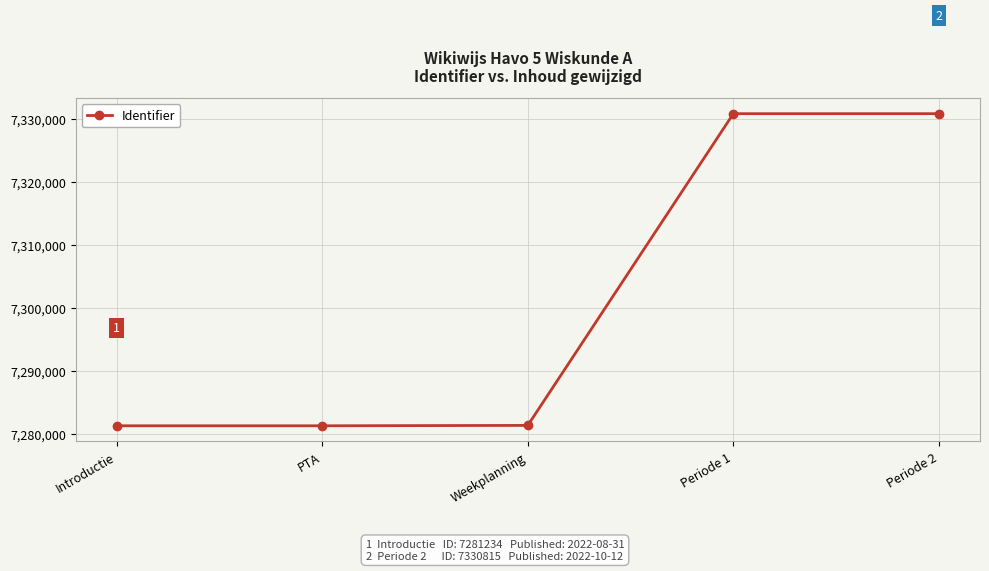

What is the label of the 5th point from the right?

Introductie